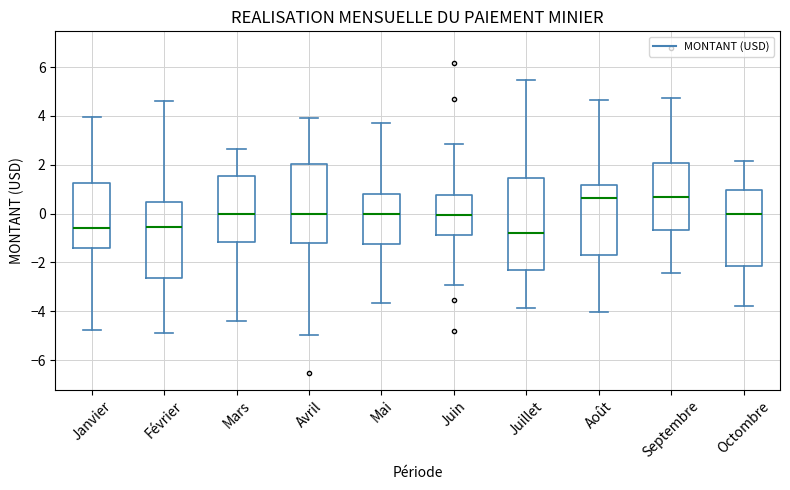

Which box has the lowest median line?

Juillet